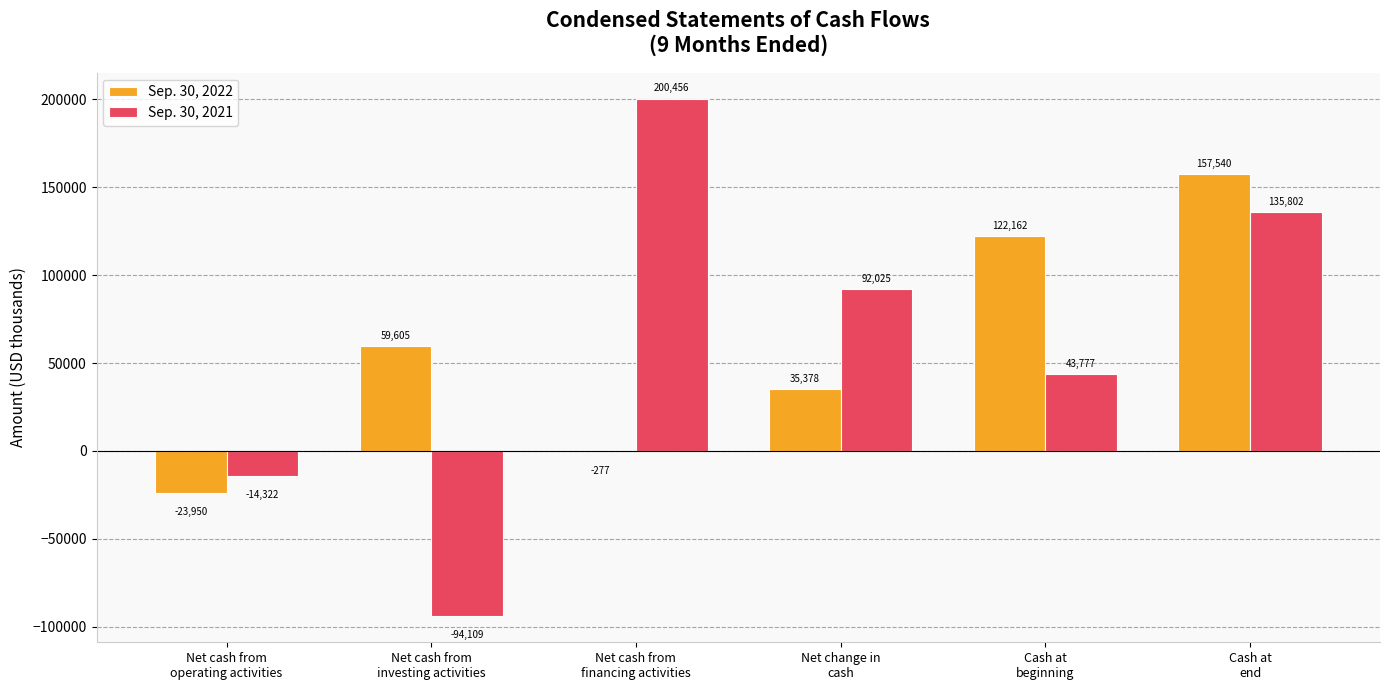

What is the sum of all Sep. 30, 2021 values?

363629